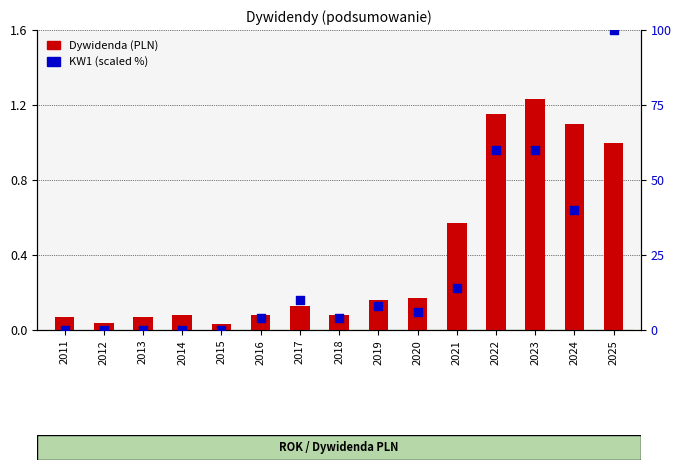

Which series contains the lowest Y value?

KW1 (scaled %)